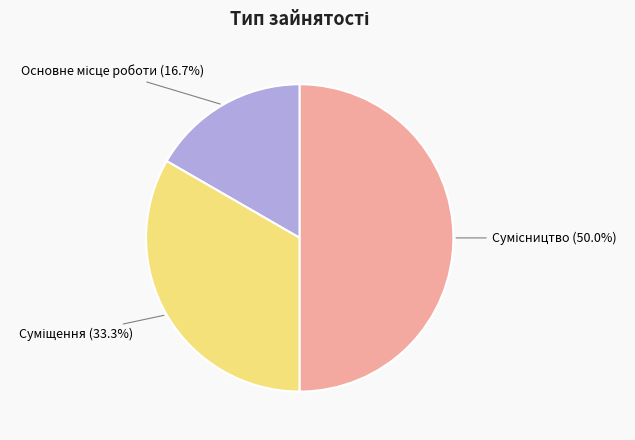

How many slices are in this pie chart?

3